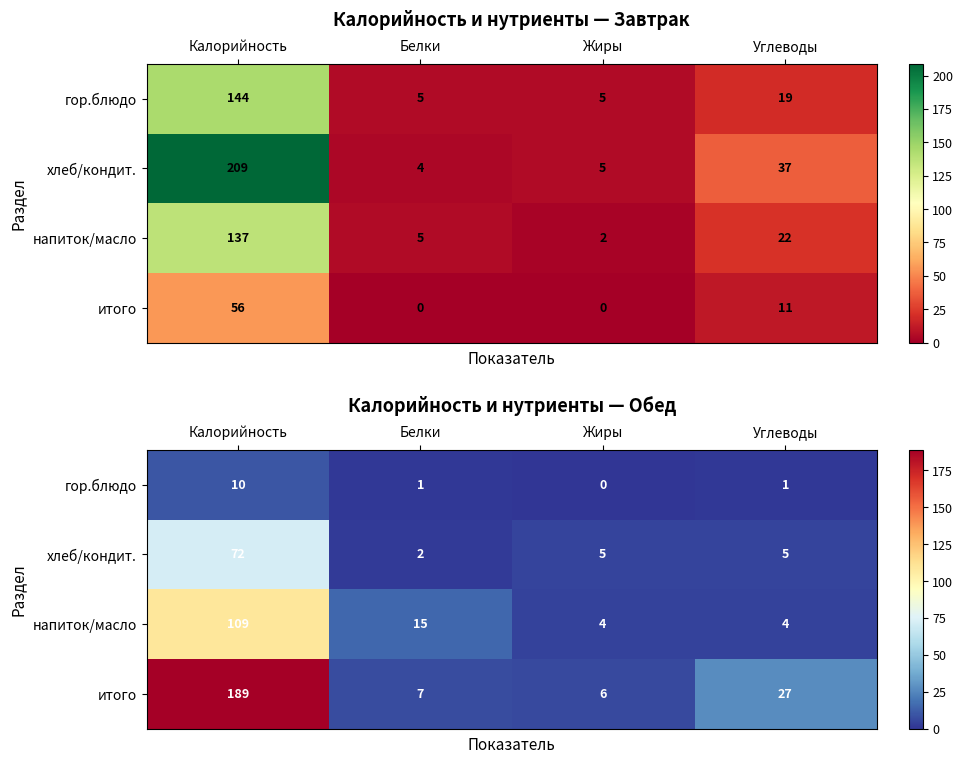

Where does the итого series first go above 27?

Калорийность